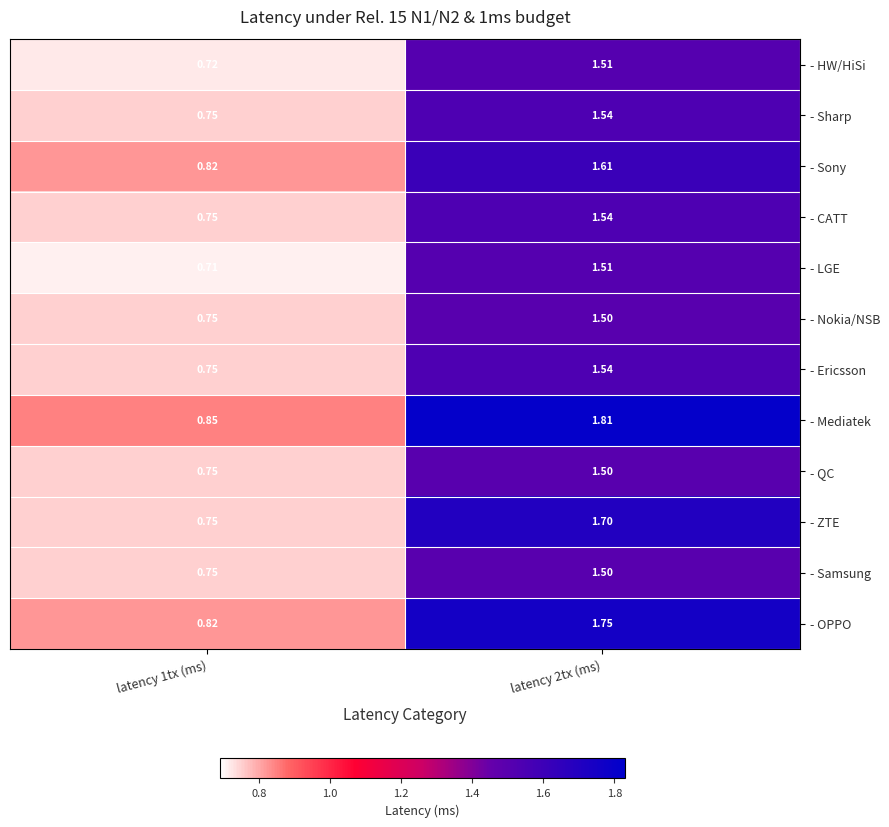

Is the value of - Ericsson at latency 2tx (ms) greater than the value of - Nokia/NSB at latency 2tx (ms)?

Yes